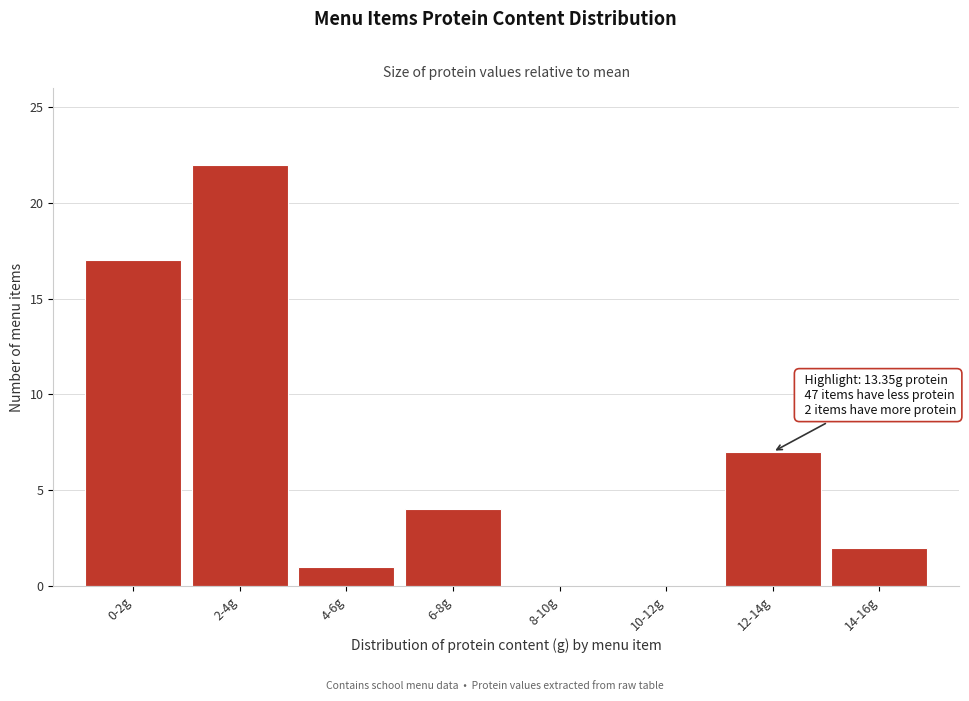

Reading left to right, extract all data points from this chart.

0-2g=17	2-4g=22	4-6g=1	6-8g=4	8-10g=0	10-12g=0	12-14g=7	14-16g=2